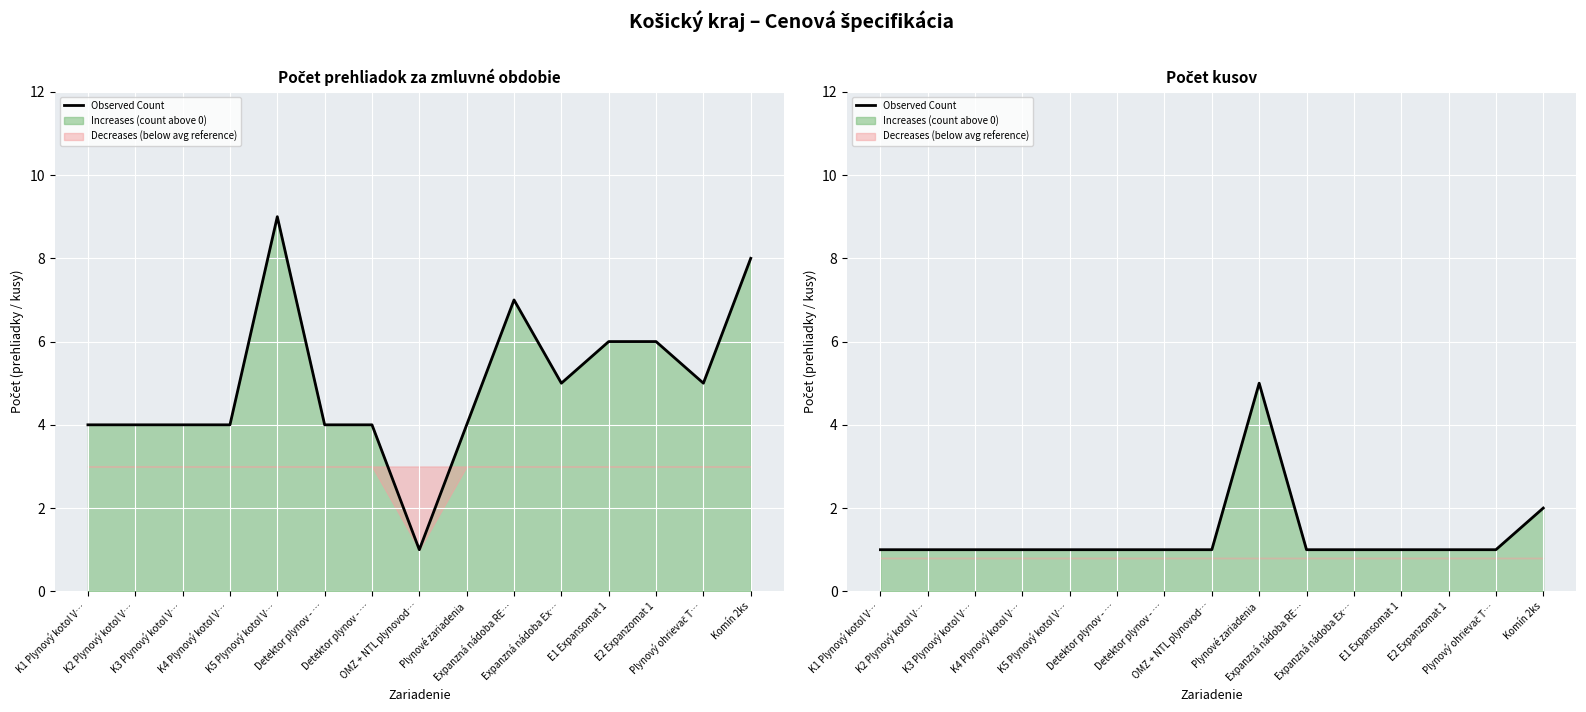

What is the sum of the values at Expanzná nádoba RE… and K2 Plynový kotol V…?

2